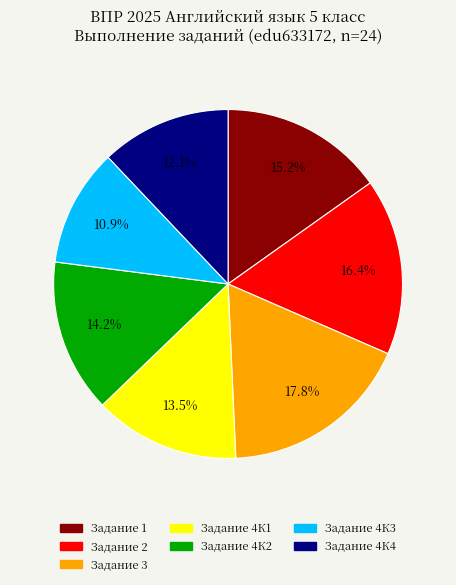

Does any single category account for the majority?

No